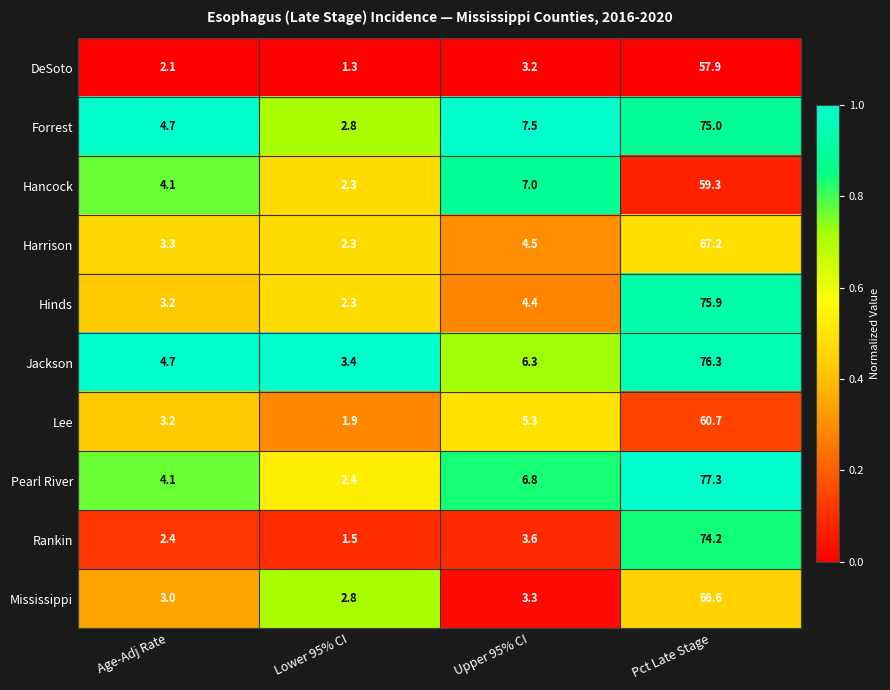

At which category does the chart reach its minimum across all series?

Lower 95% CI